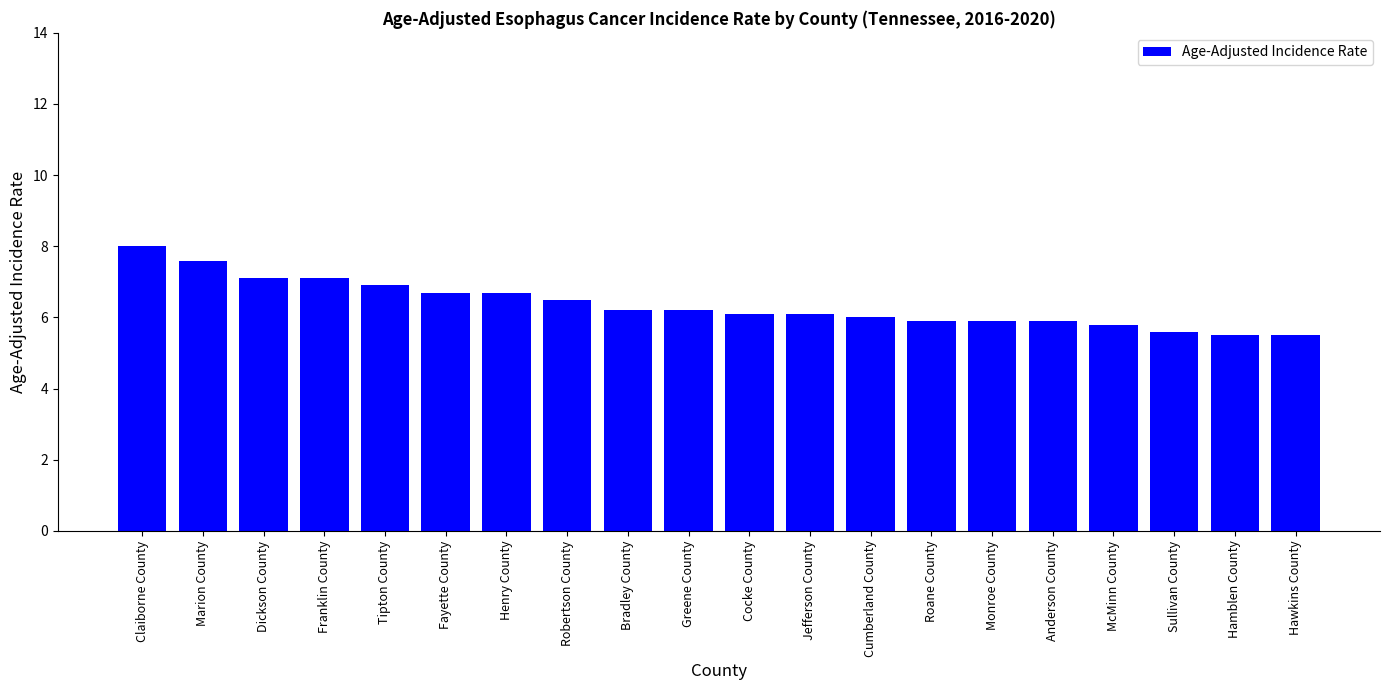

Reading left to right, transcribe all the data shown in this chart.

8.0	7.6	7.1	7.1	6.9	6.7	6.7	6.5	6.2	6.2	6.1	6.1	6.0	5.9	5.9	5.9	5.8	5.6	5.5	5.5